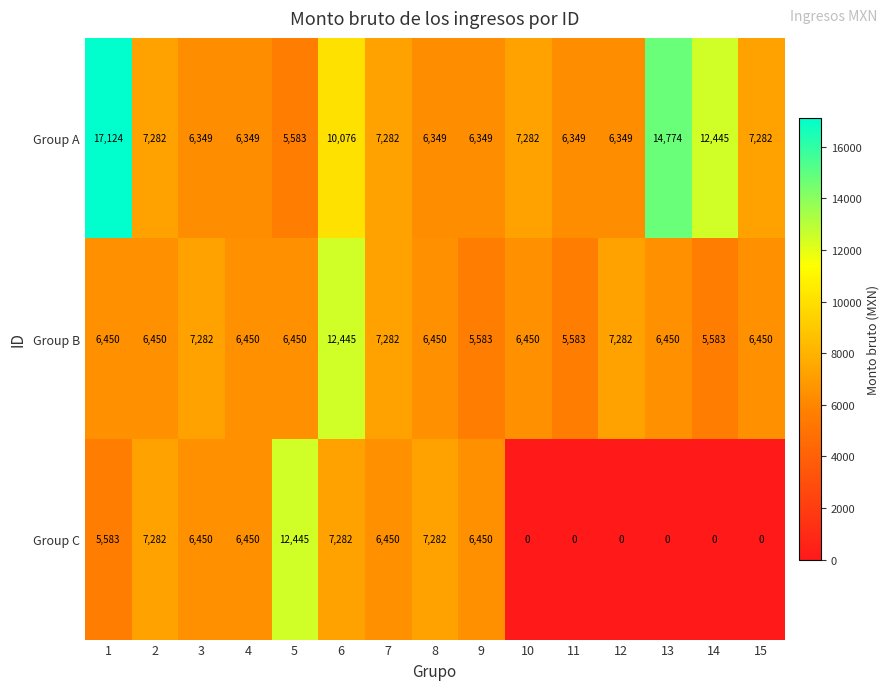

Which series has the largest range (max minus min)?

Group C